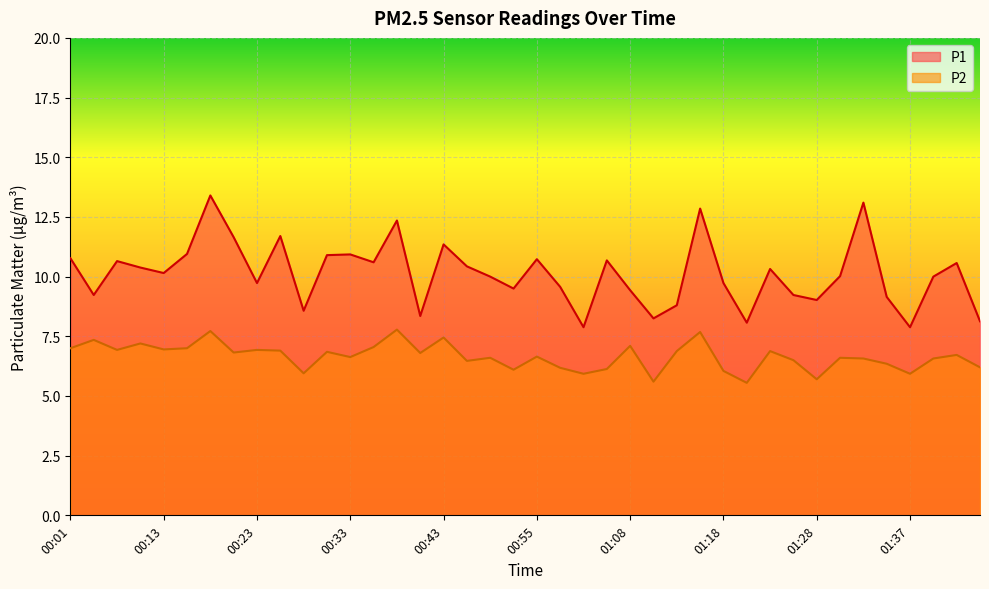

At which category is the sum across all series the highest?

00:18